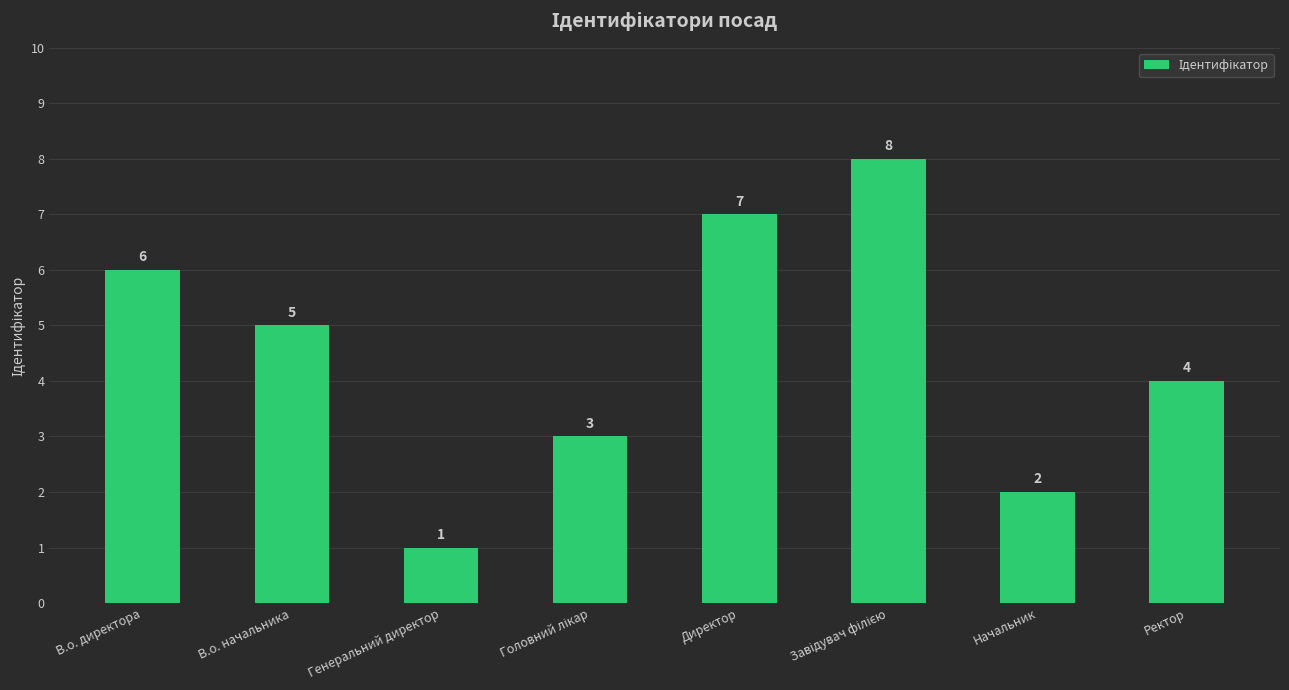

Reading left to right, what are all the values shown in this chart?

6	5	1	3	7	8	2	4